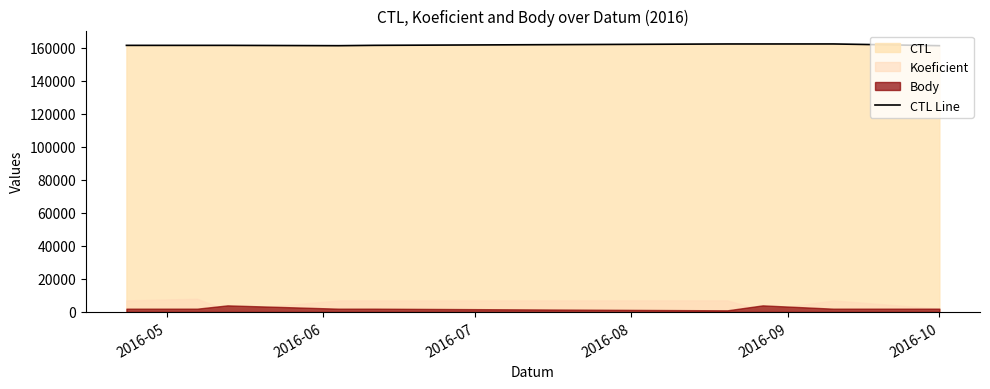

What is the lowest value of the CTL Line series?

161107